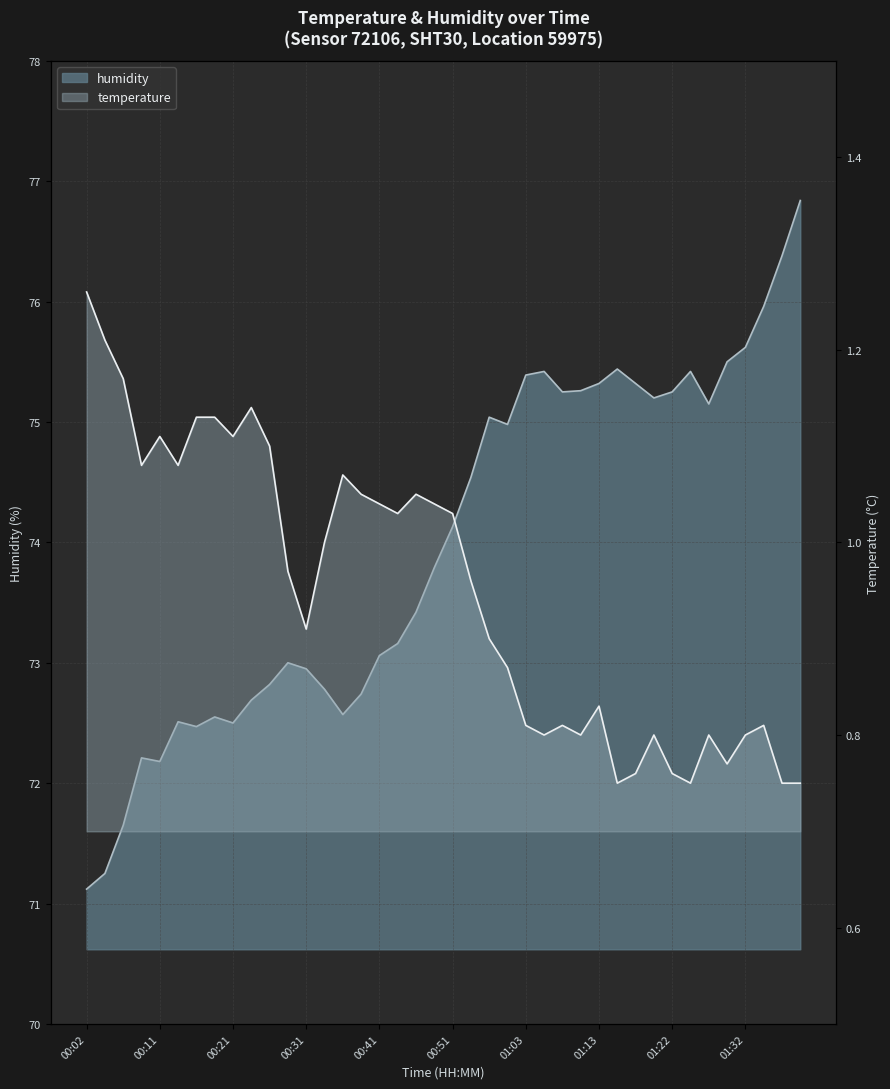

The temperature series shows 1.0 at 00:51. True or false?

True